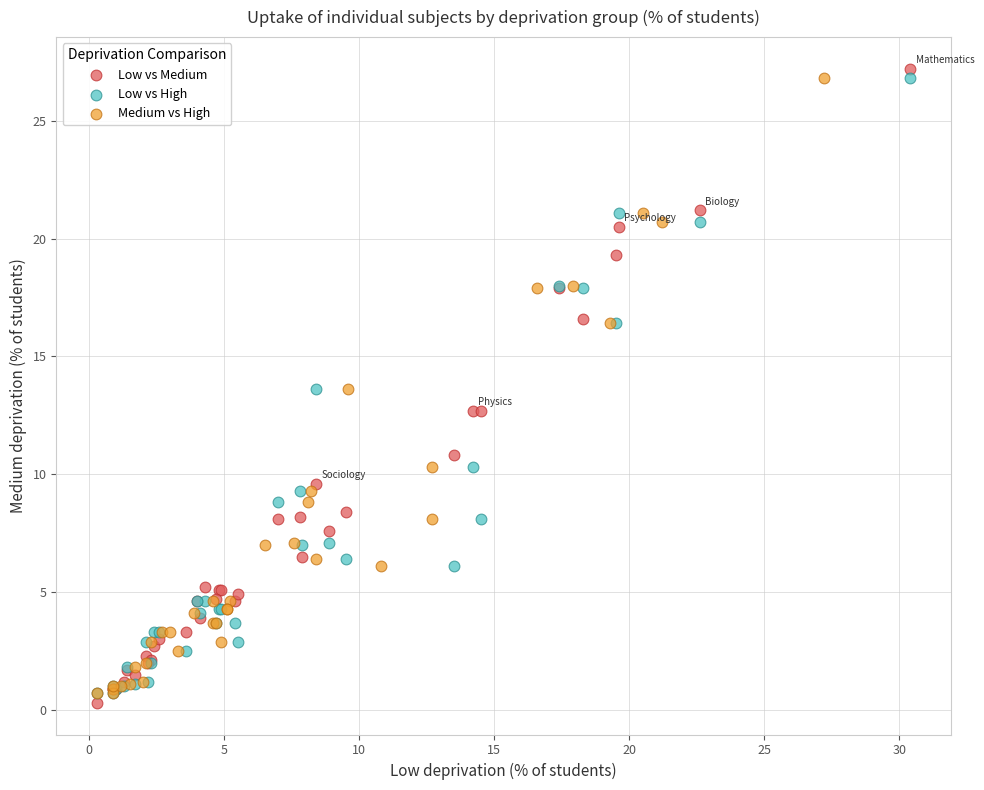

What are all the series names shown in the legend?

Low vs Medium, Low vs High, Medium vs High